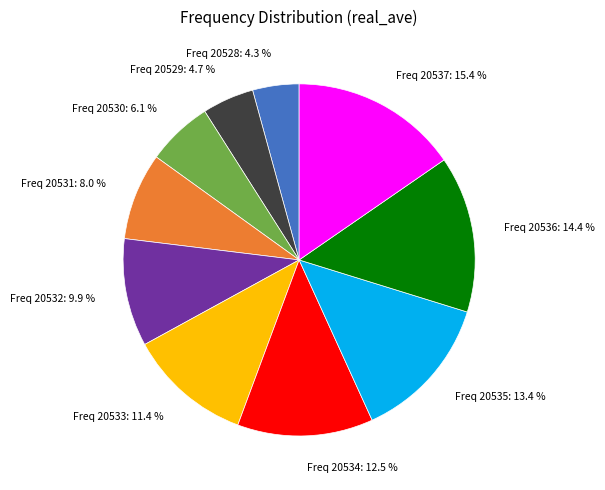

Is there any slice that represents more than half of the pie?

No